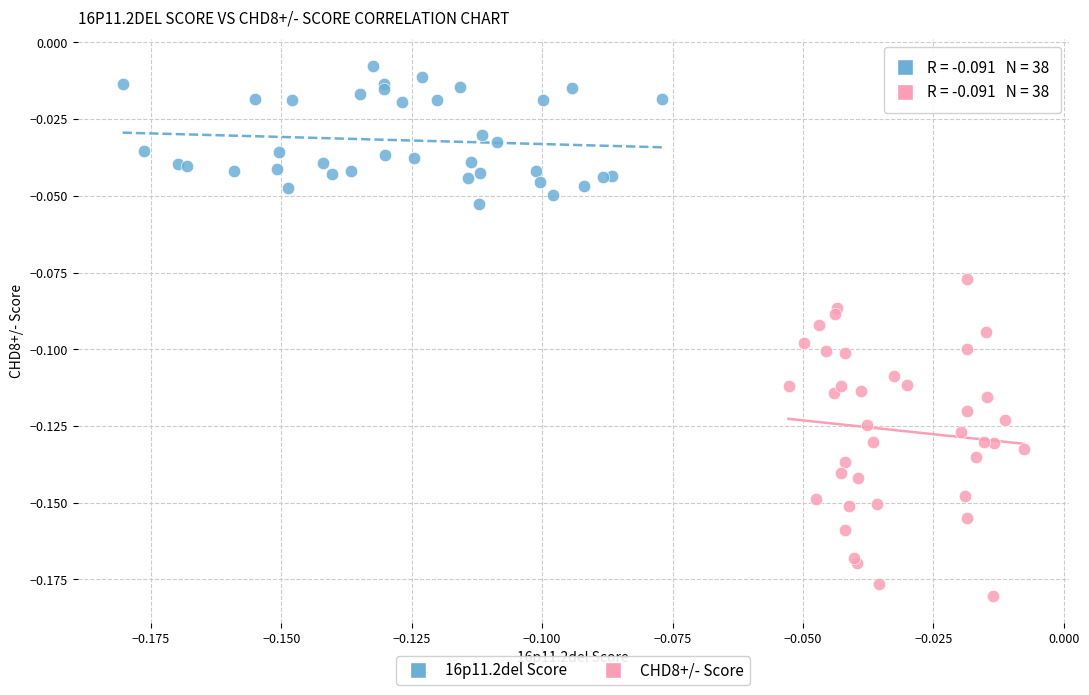

Which series reaches the maximum Y coordinate?

16p11.2del Score